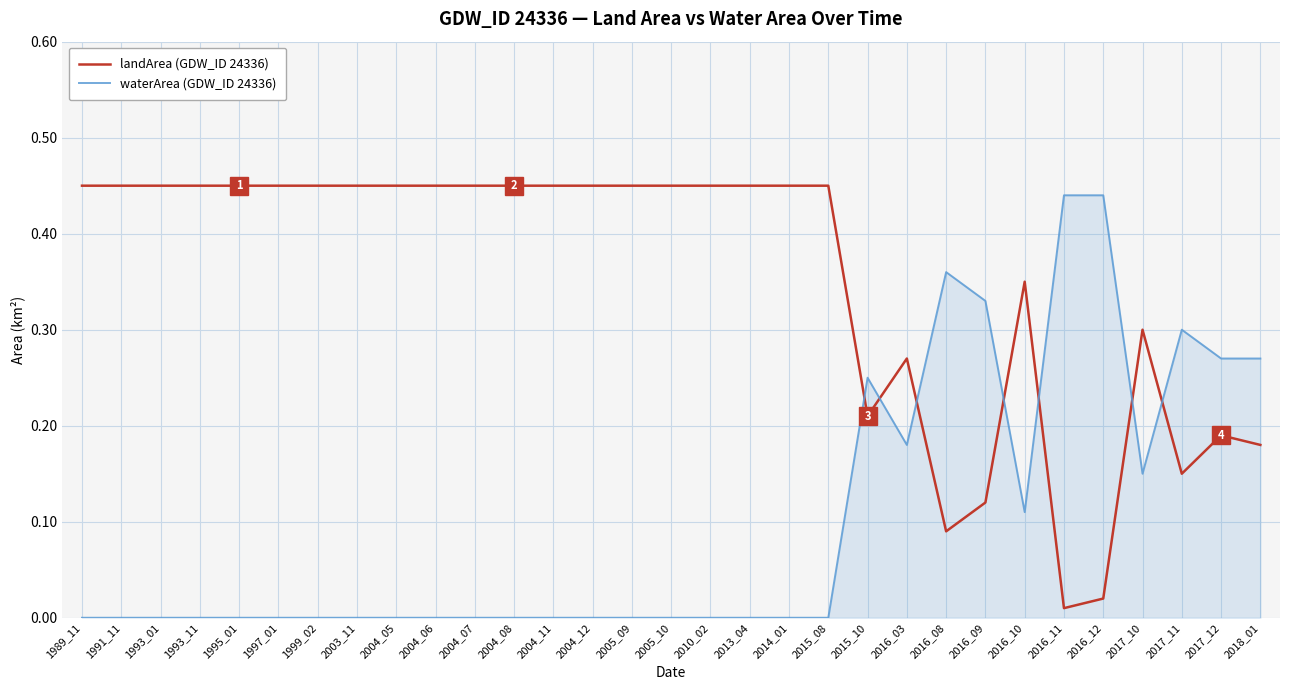

Is the value of waterArea (GDW_ID 24336) at 2015_10 greater than the value of landArea (GDW_ID 24336) at 2016_12?

Yes